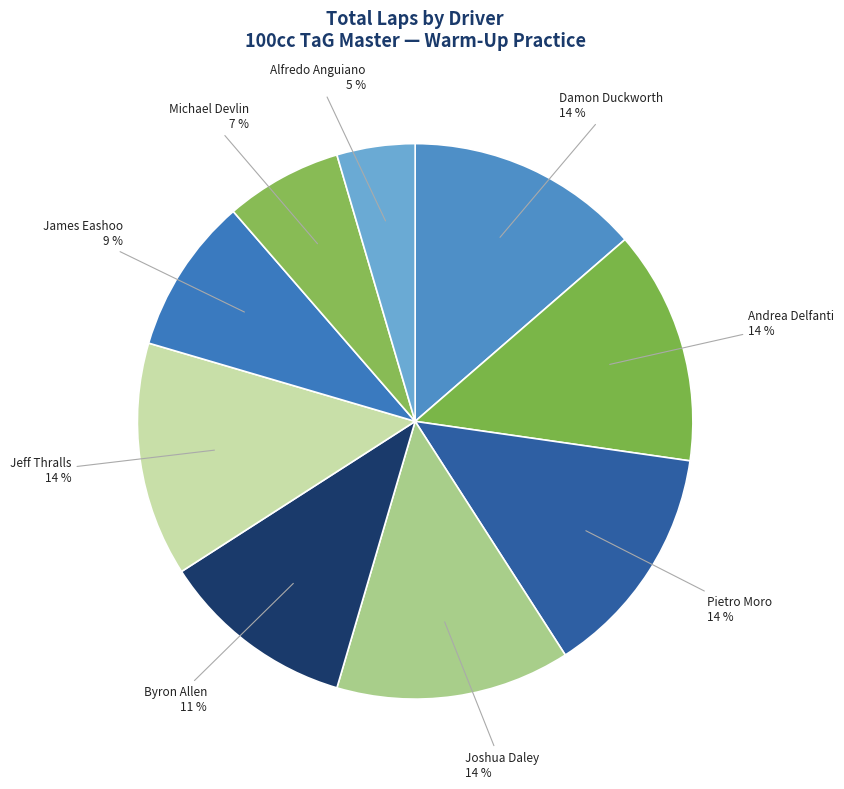

Do Pietro Moro and Andrea Delfanti together represent more than half of the pie?

No